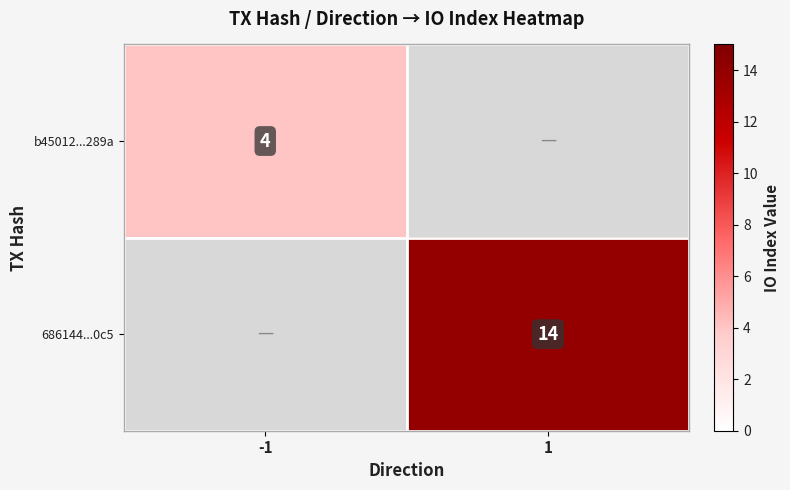

Is it true that 686144...0c5 equals 22 at 1?

False